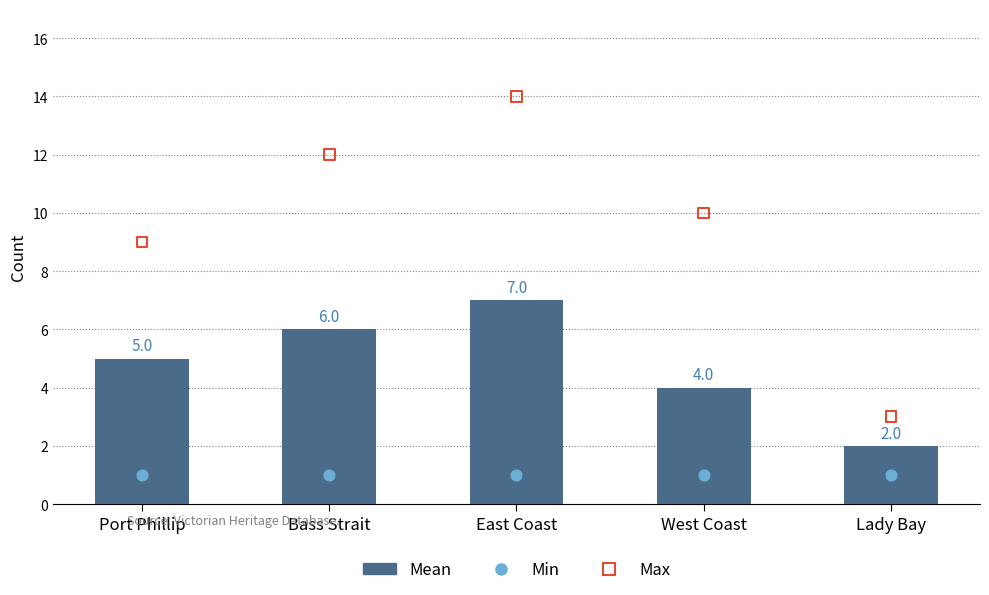

What is the total value across all series at Bass Strait?

19